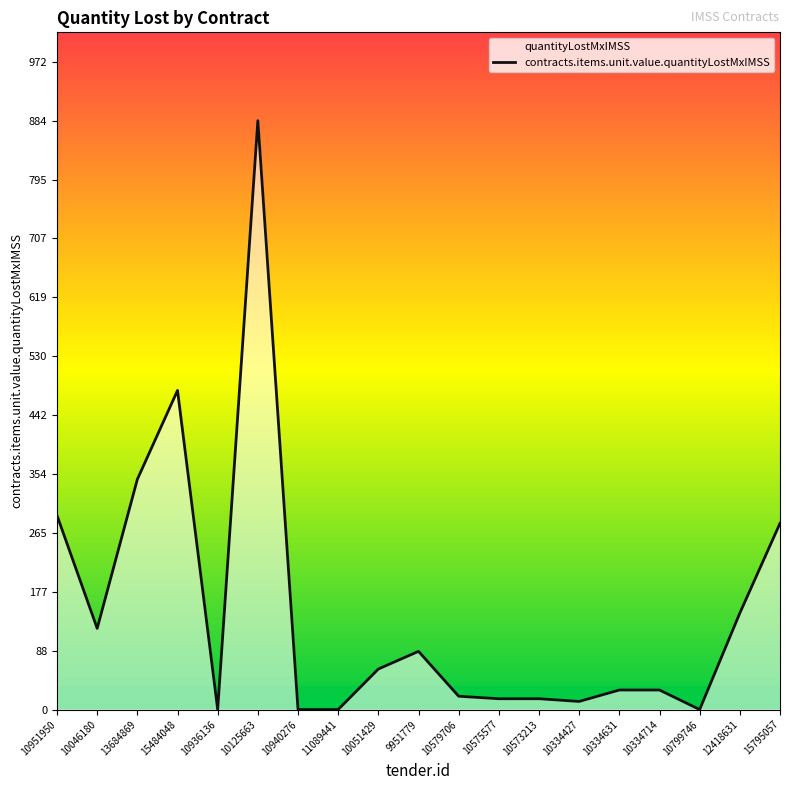

What is the difference between the values at 15795057 and 13684869?

66.0